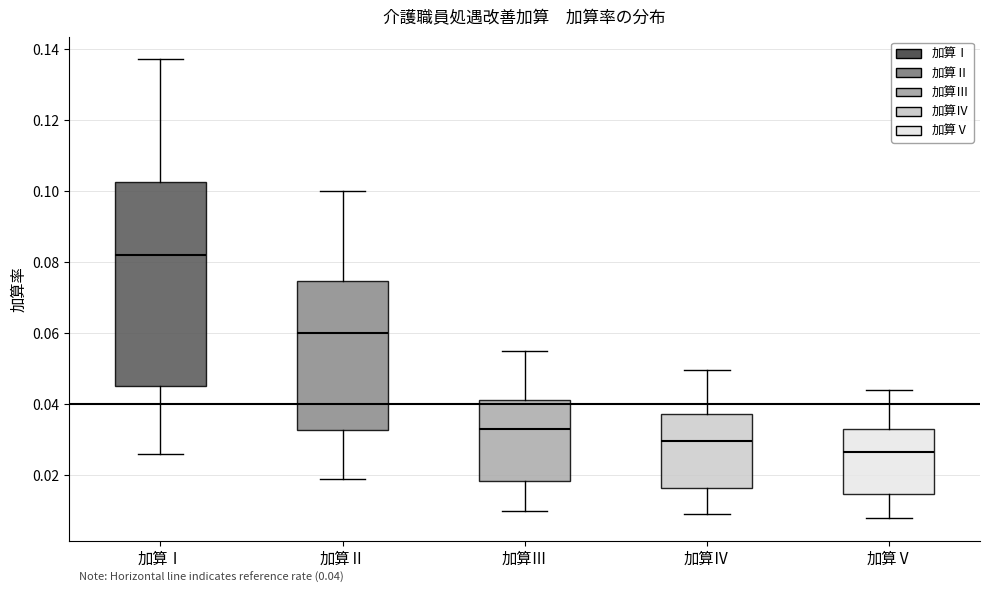

Comparing the boxes themselves (not the whiskers), which one is the tallest?

加算Ⅰ